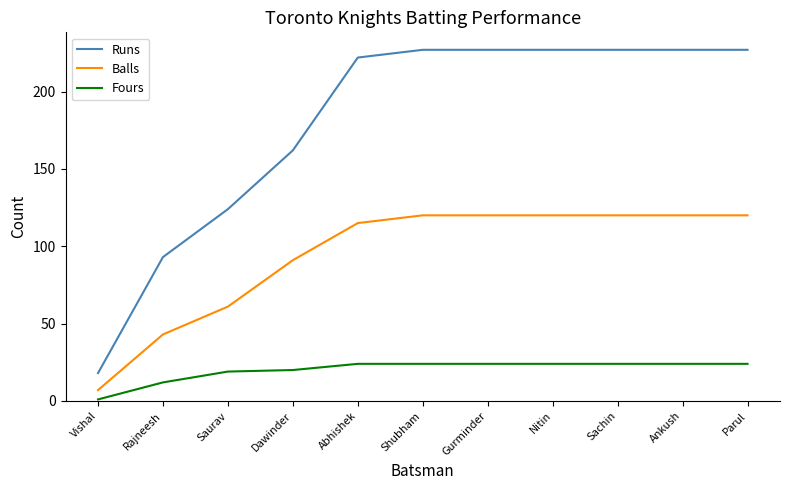

What is the average value of the Fours series?

20